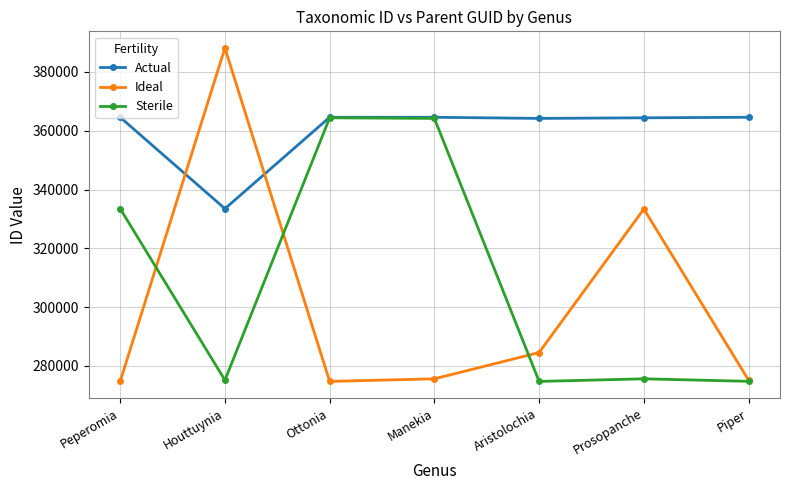

What is the lowest value of the Sterile series?

274708